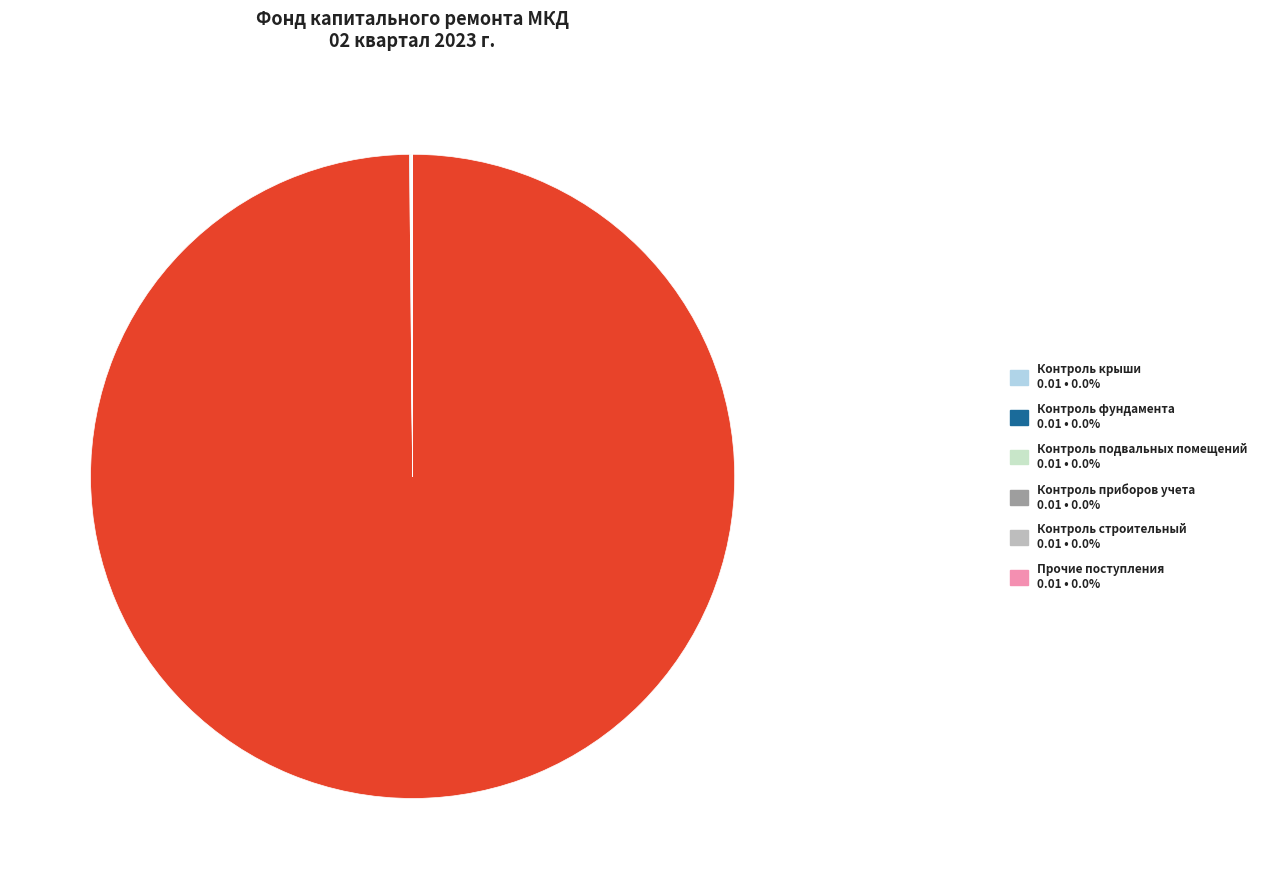

Is there any slice that represents more than half of the pie?

Yes